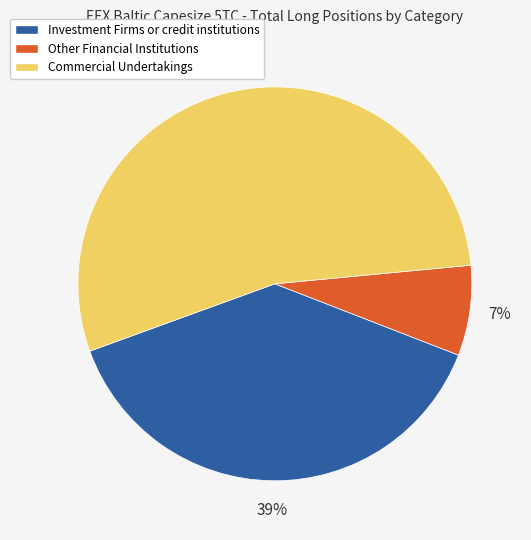

Which category has the biggest portion of the pie?

Commercial Undertakings